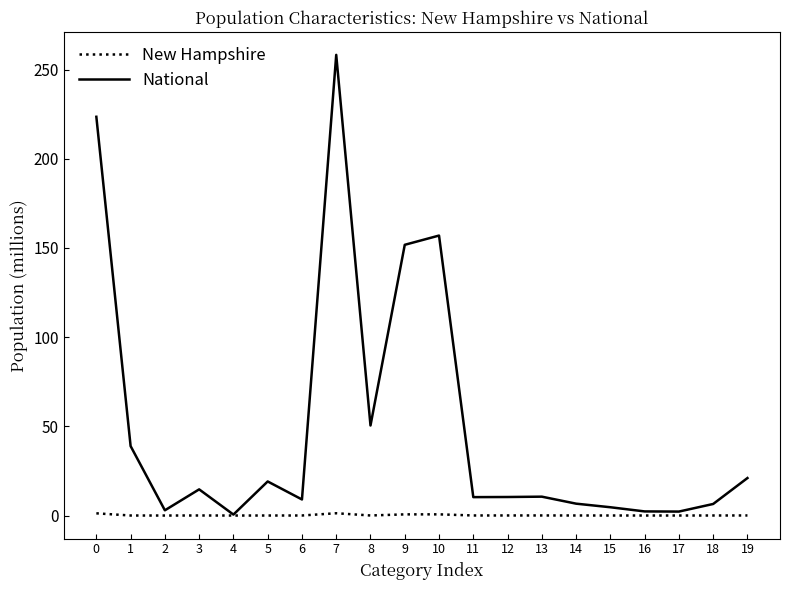

Which series has the largest range (max minus min)?

National